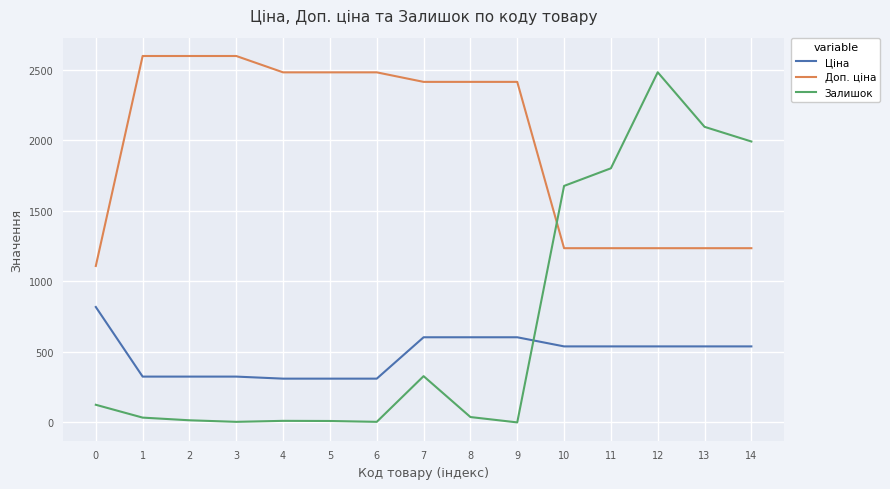

Does the chart display data point markers on the line(s)?

No